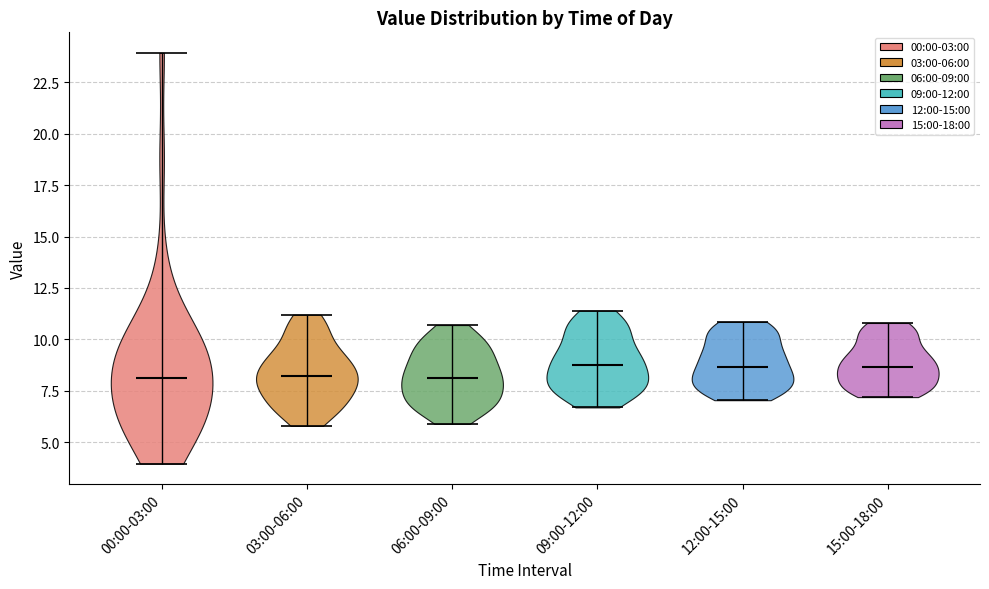

What is the lowest point the violin for 03:00-06:00 reaches on the y-axis? The values are not printed on the chart, so give them approximately, as read against the axis.

6.0